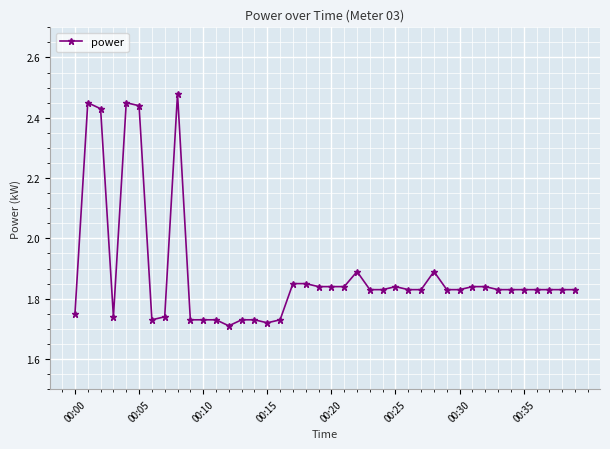

How many values are between 1 and 2?

35